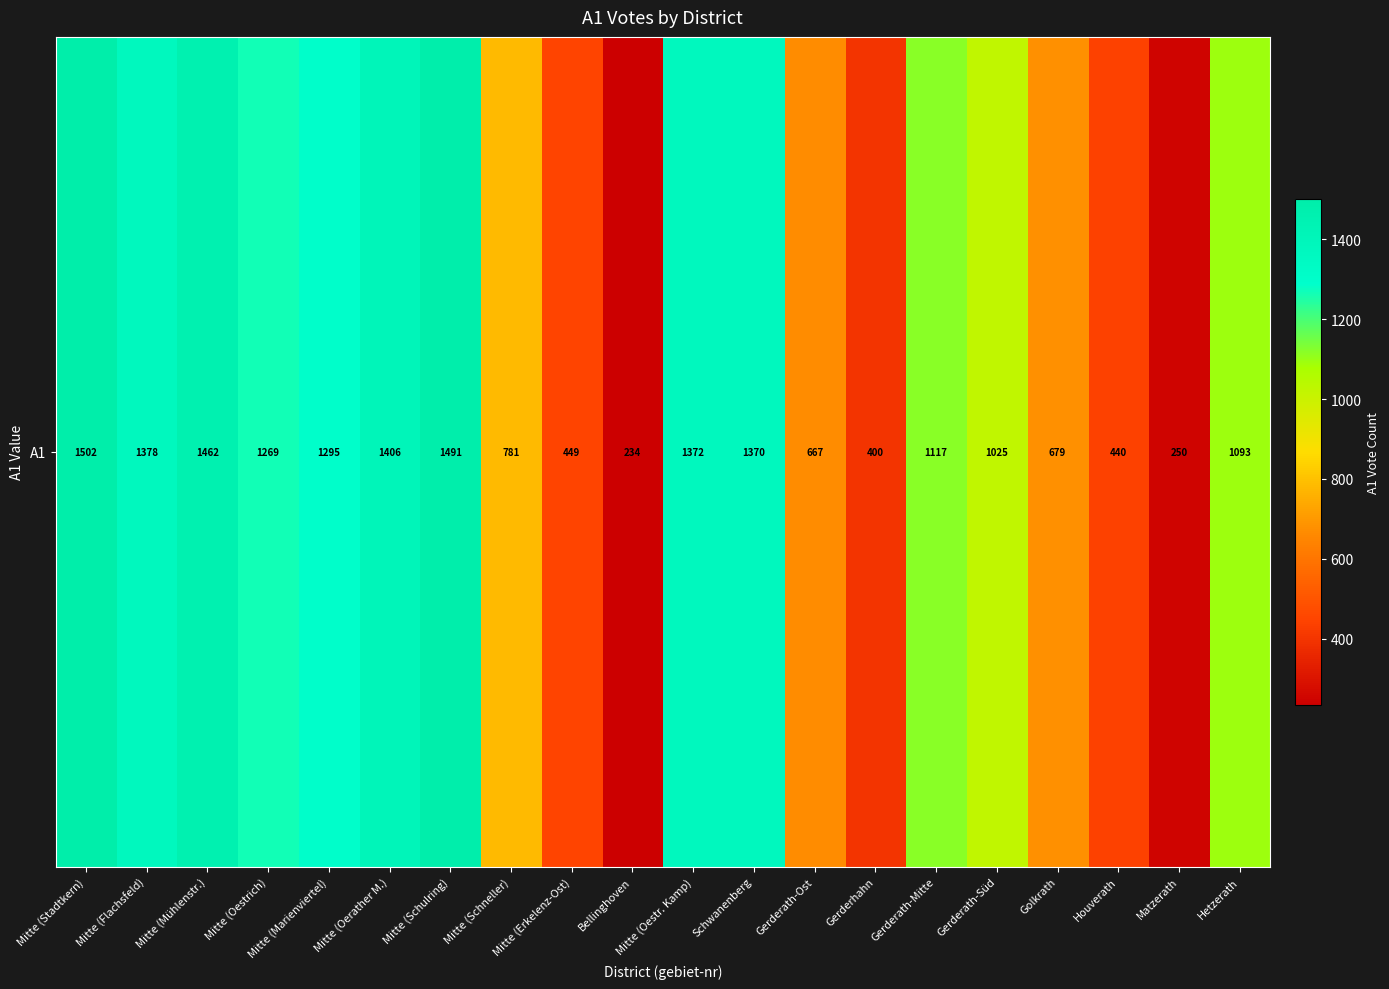

Approximately how many times larger is the value at Mitte (Erkelenz-Ost) compared to Mitte (Stadtkern)?

0.3